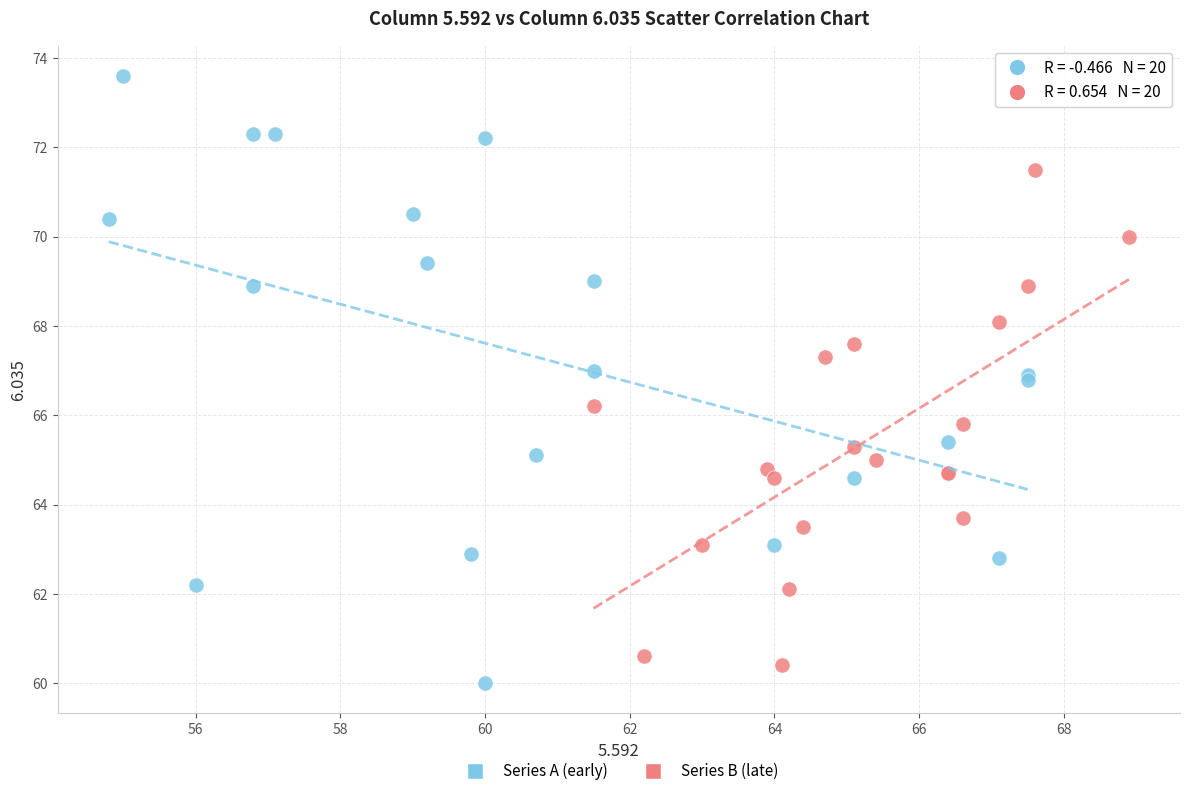

Which series reaches the maximum Y coordinate?

Series A (early)